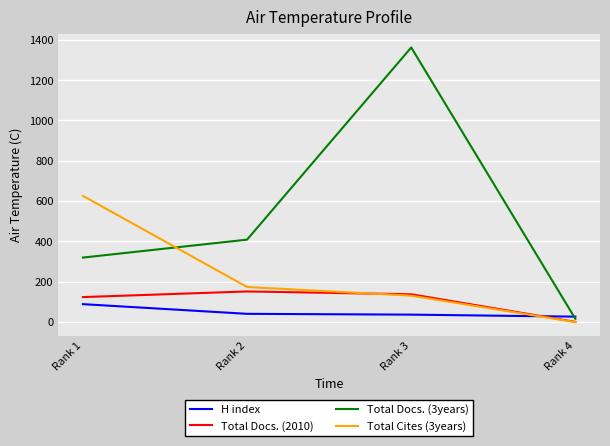

What is the greatest value displayed?

1362